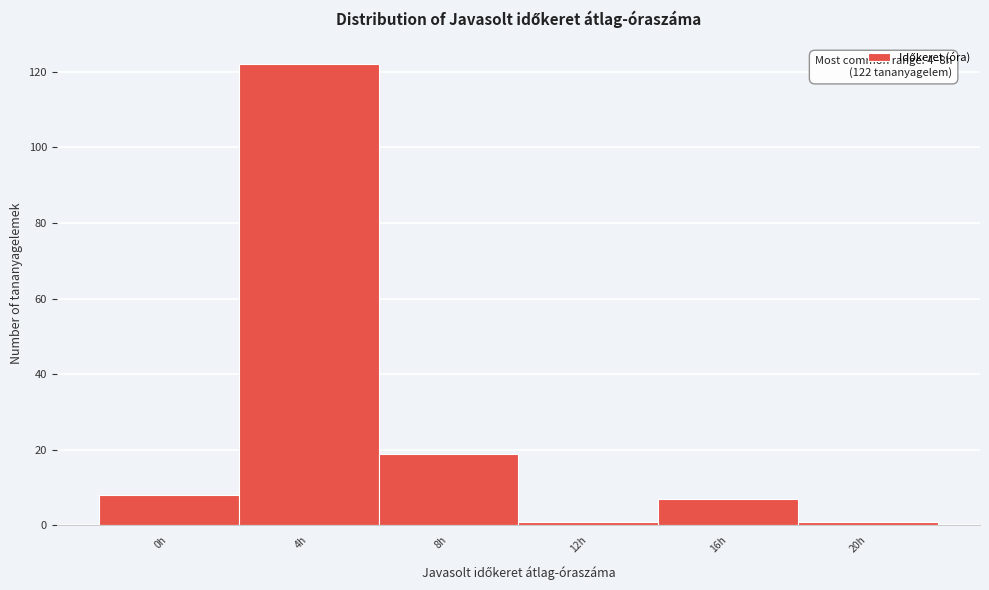

Reading left to right, what are all the values shown in this chart?

8	122	19	1	7	1